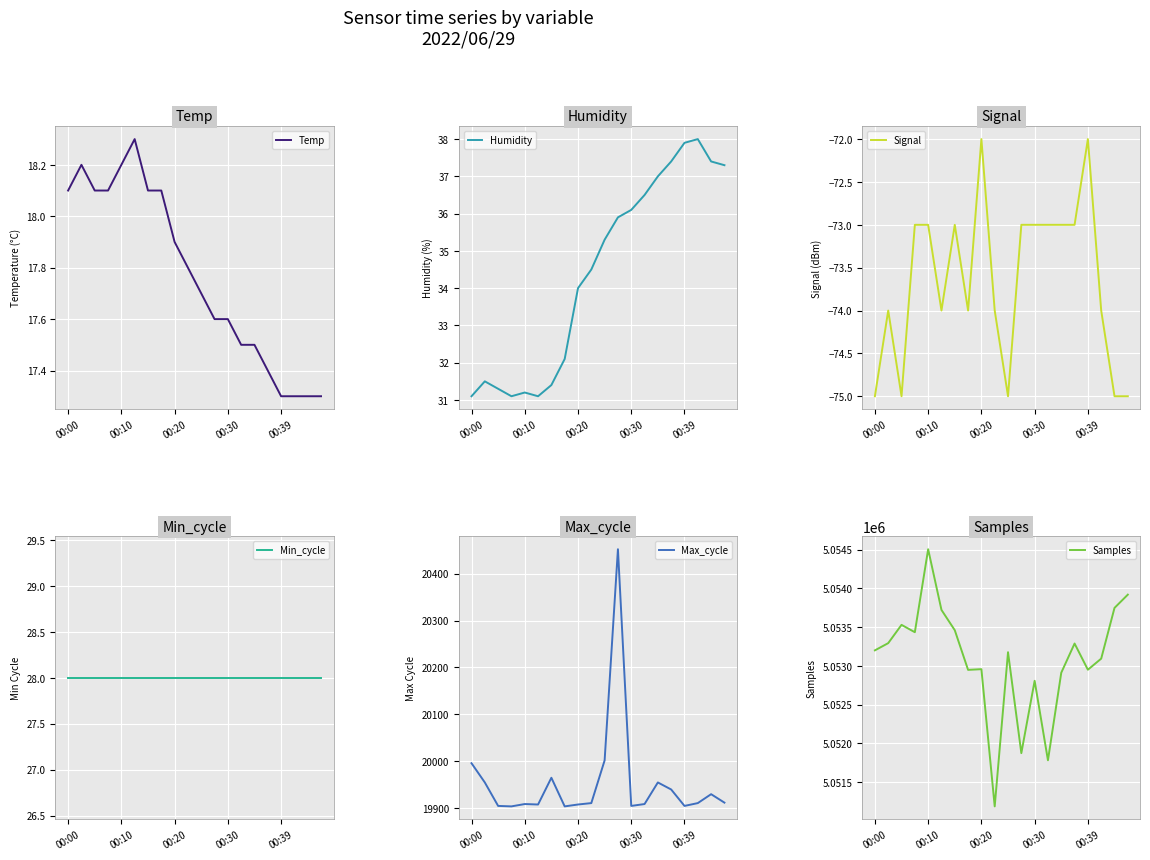

True or false: Samples and Min_cycle cross at least once.

False